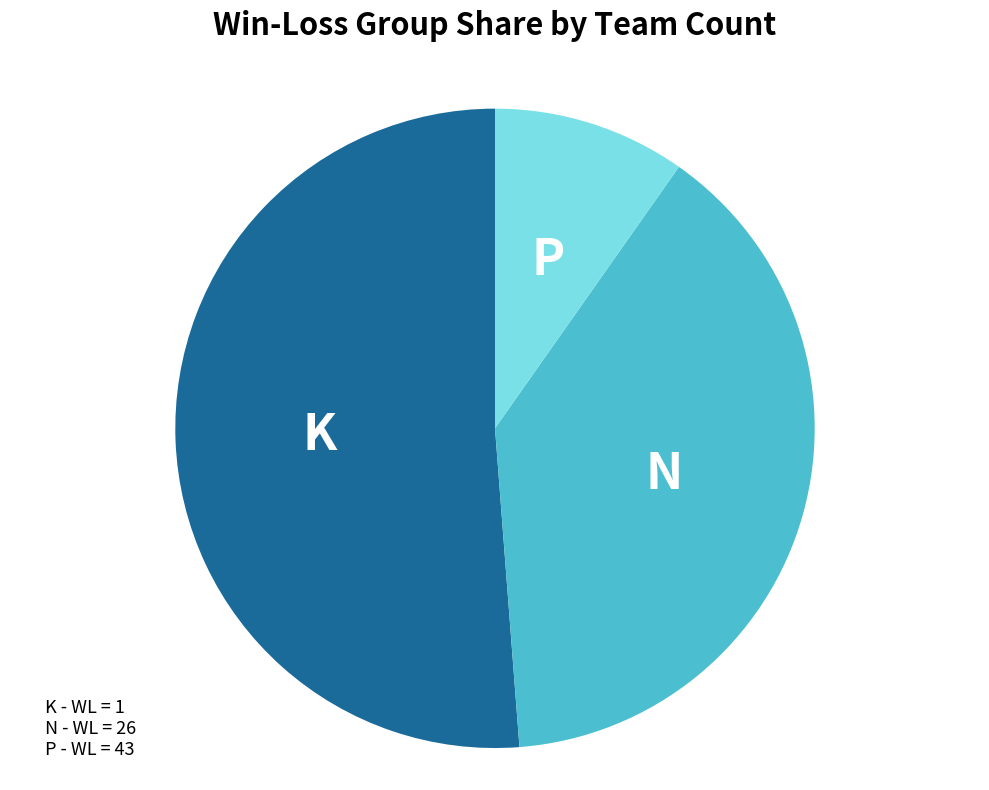

Is there a majority slice in this chart?

Yes